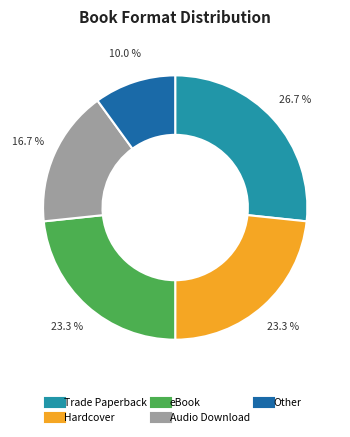

Is it true that Audio Download is 17% of the pie?

True